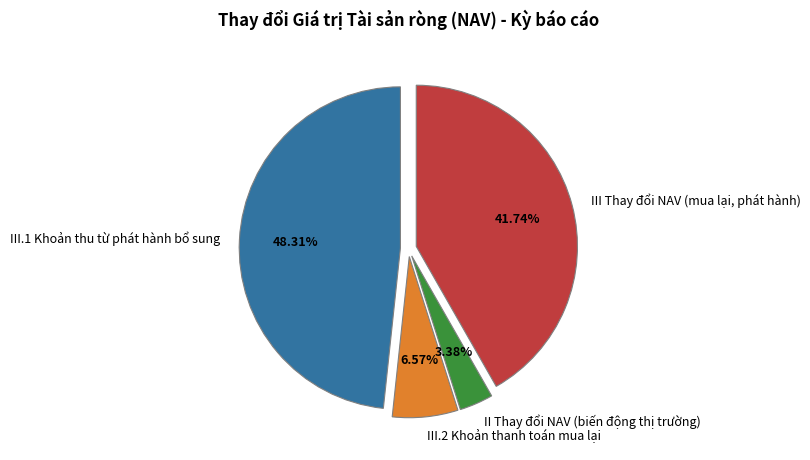

To the nearest percent, what portion does III Thay đổi NAV (mua lại, phát hành) represent?

42%